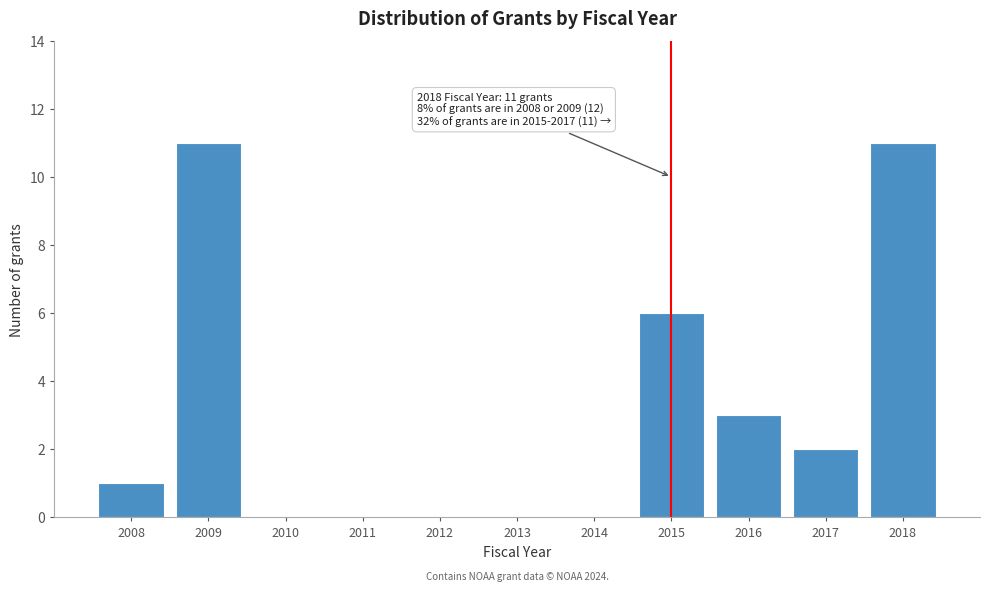

Reading left to right, transcribe all the data shown in this chart.

2008=1	2009=11	2010=0	2011=0	2012=0	2013=0	2014=0	2015=6	2016=3	2017=2	2018=11